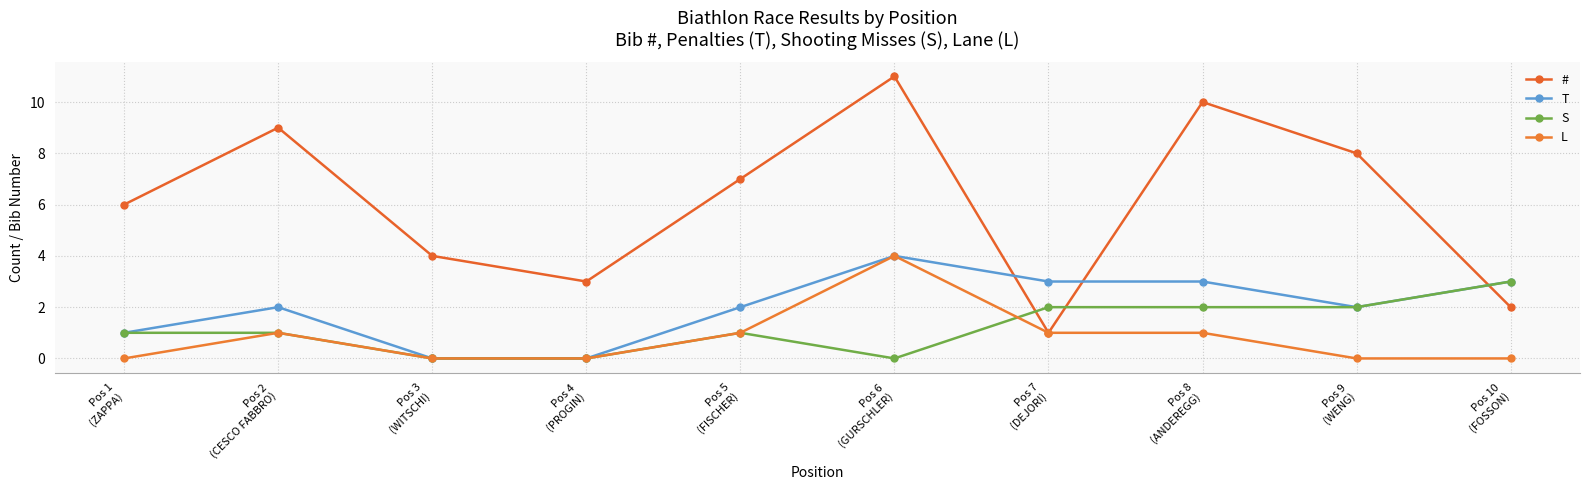

True or false: # has more than 2 points higher than both neighbors.

True